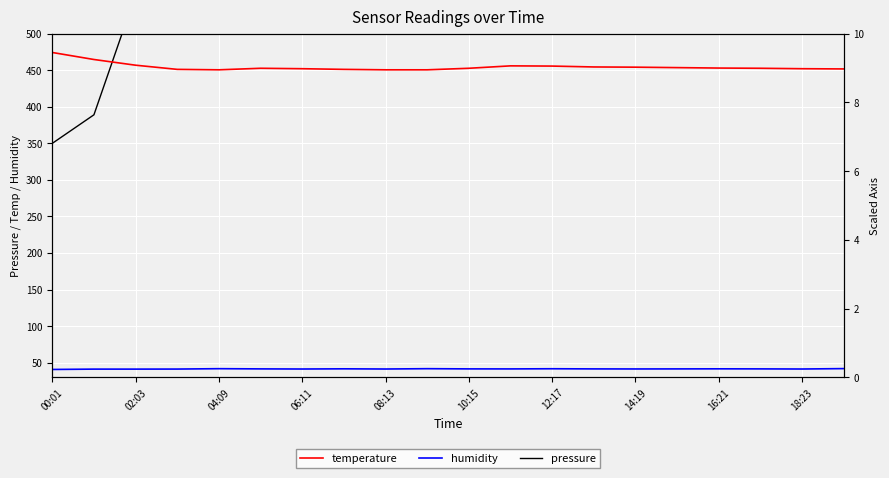

True or false: humidity and temperature cross at least once.

False